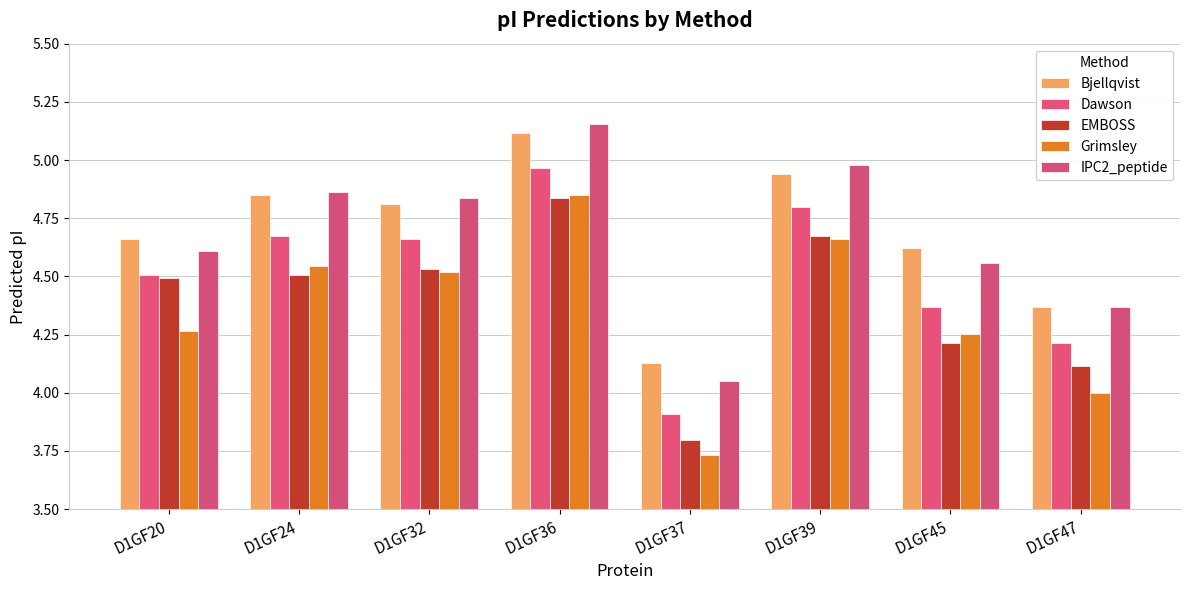

Does the chart contain stacked bars?

No